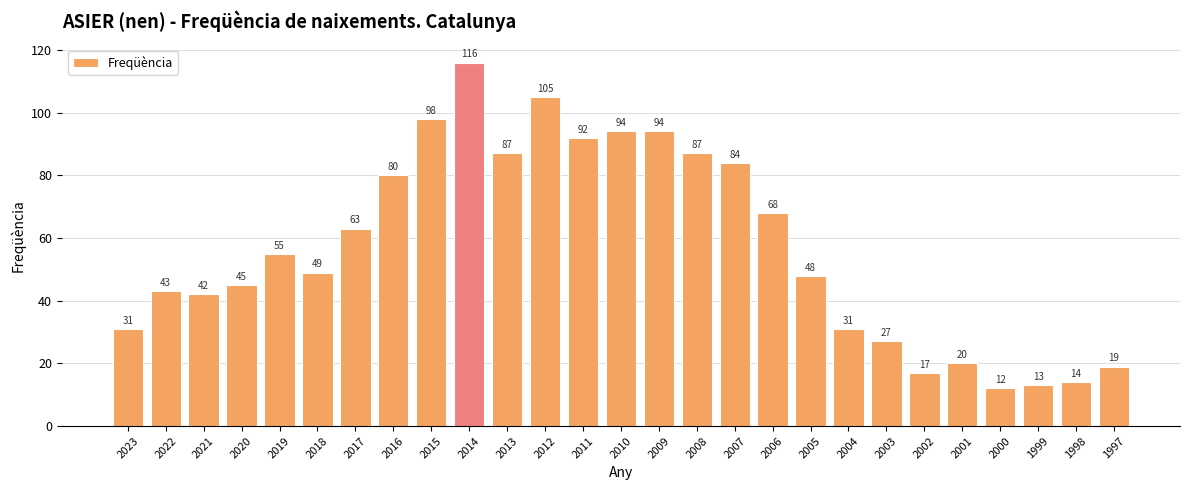

Reading right to left, extract all data points from this chart.

19	14	13	12	20	17	27	31	48	68	84	87	94	94	92	105	87	116	98	80	63	49	55	45	42	43	31